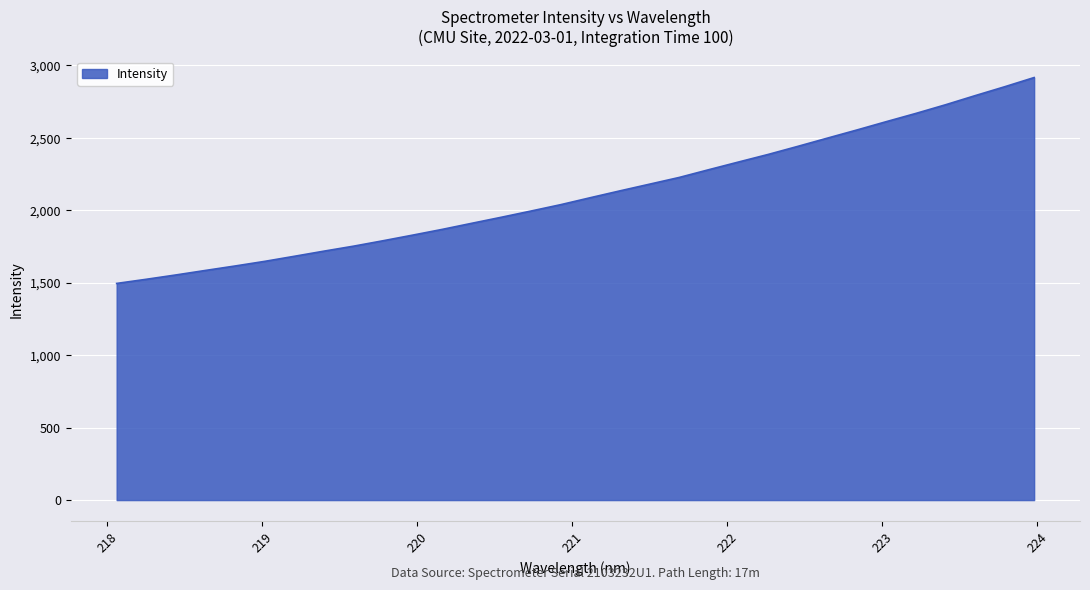

What is the smallest value displayed?

1495.4